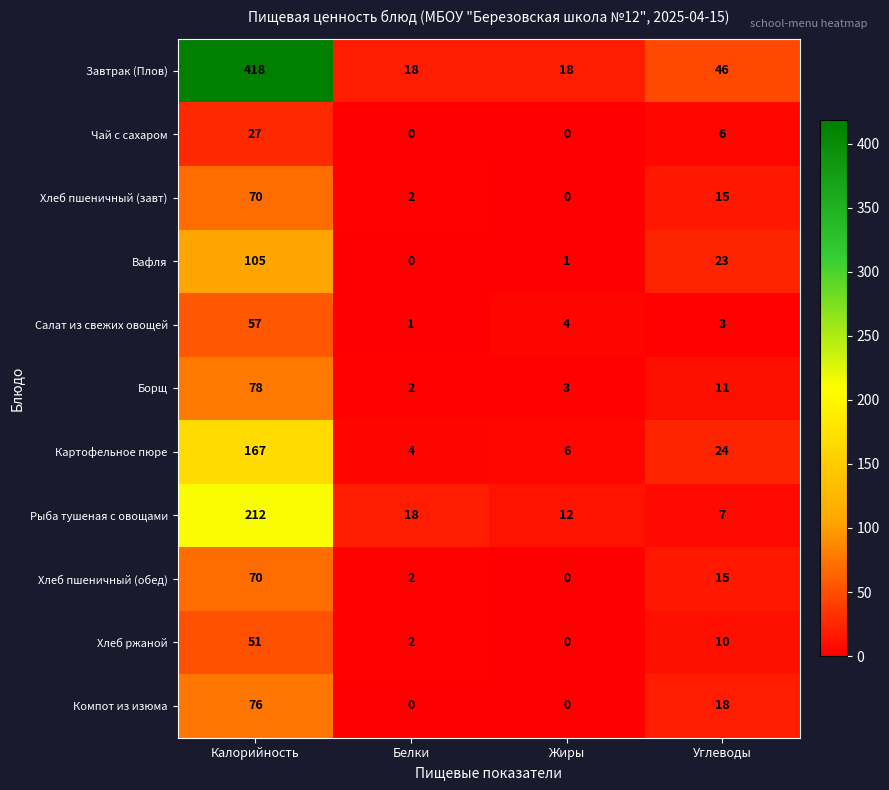

Is the value of Компот из изюма at Белки greater than the value of Завтрак (Плов) at Углеводы?

No